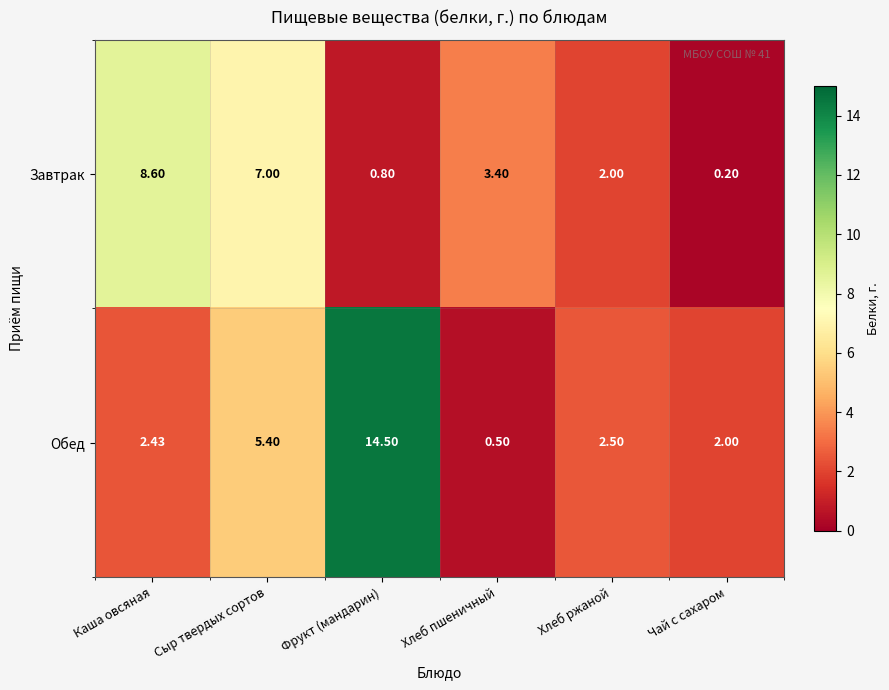

Which series has the largest range (max minus min)?

Обед